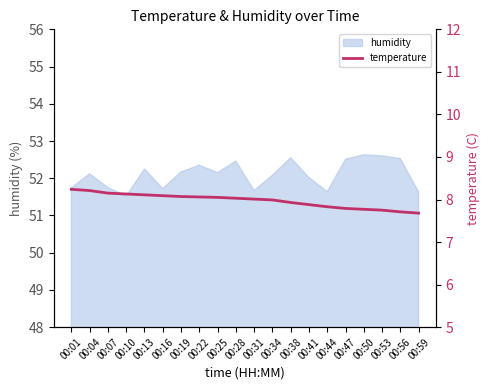

What is the sum of all values?

159.5